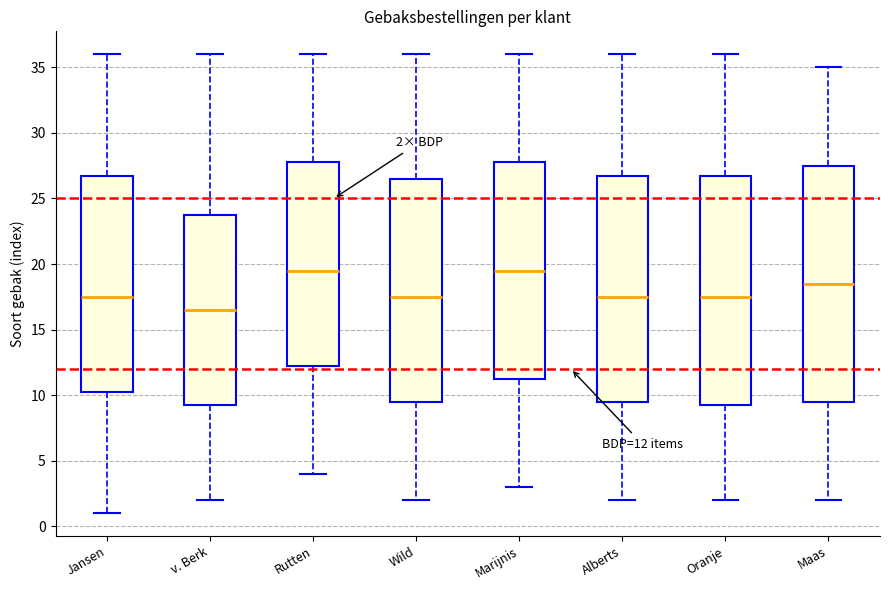

Comparing the boxes themselves (not the whiskers), which one is the tallest?

Maas